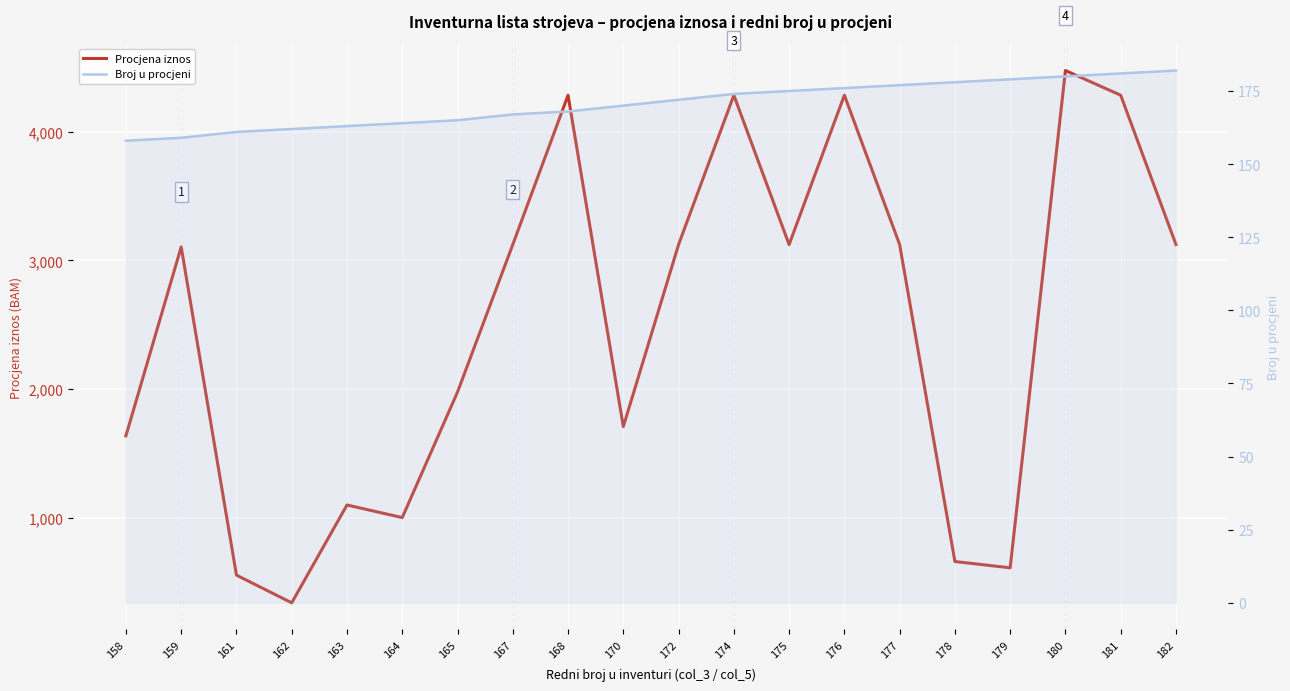

Reading left to right, list all the values displayed in this chart.

Procjena iznos: 1637.3	3104.1	555.5	340.4	1100.1	1002.4	1977.0	3122.3	4282.1	1708.8	3122.3	4282.1	3122.3	4282.1	3122.3	661.2	612.4	4473.9	4282.1	3122.3
Broj u procjeni: 158.0	159.0	161.0	162.0	163.0	164.0	165.0	167.0	168.0	170.0	172.0	174.0	175.0	176.0	177.0	178.0	179.0	180.0	181.0	182.0